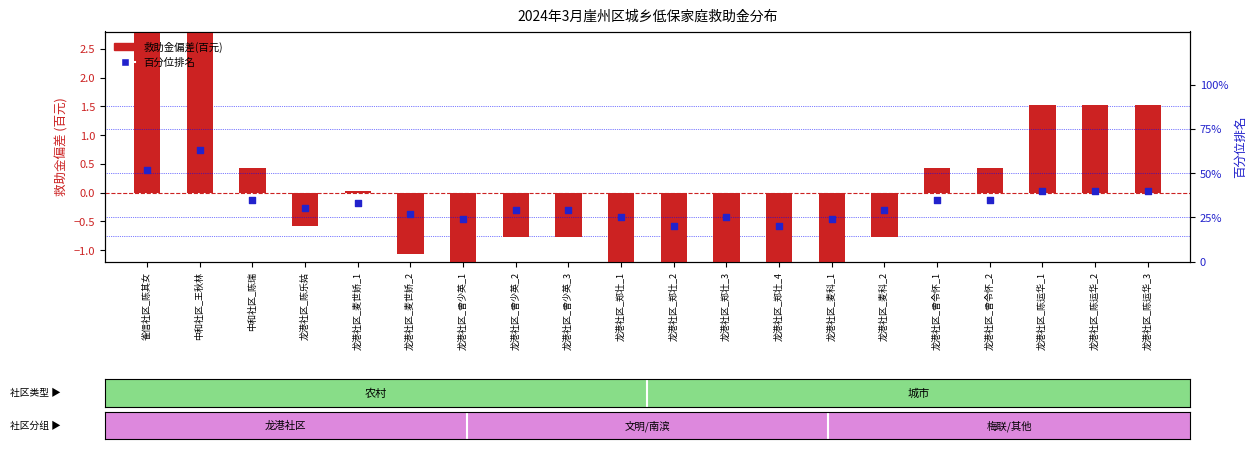

At which category is the sum across all series the highest?

中和社区_王秋林